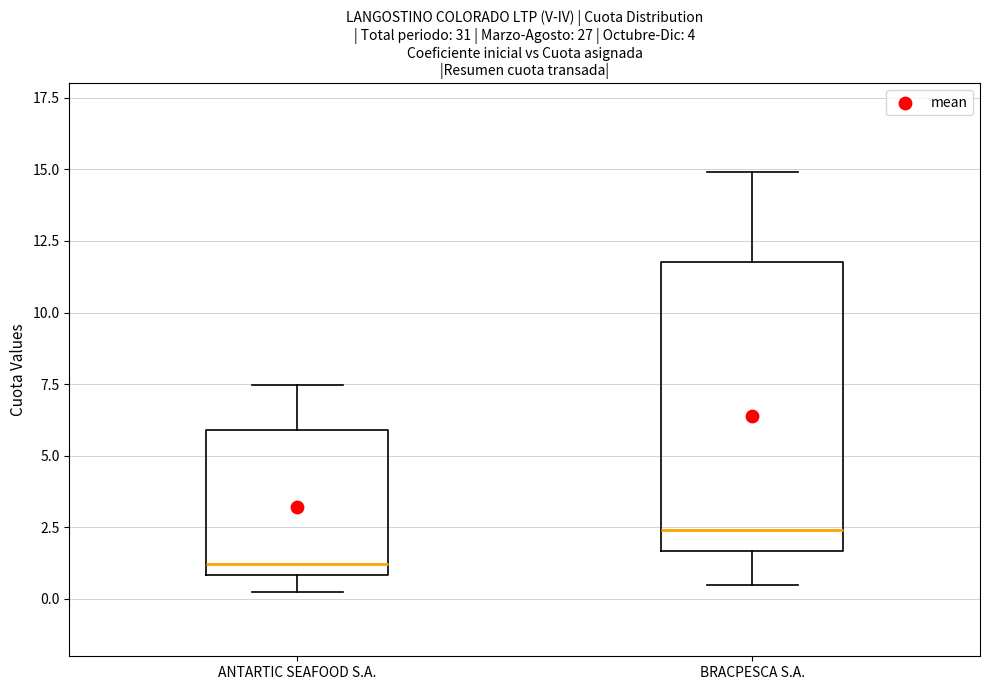

Where does the lower whisker of the box for BRACPESCA S.A. end on the y-axis? The values are not printed on the chart, so give them approximately, as read against the axis.

0.5